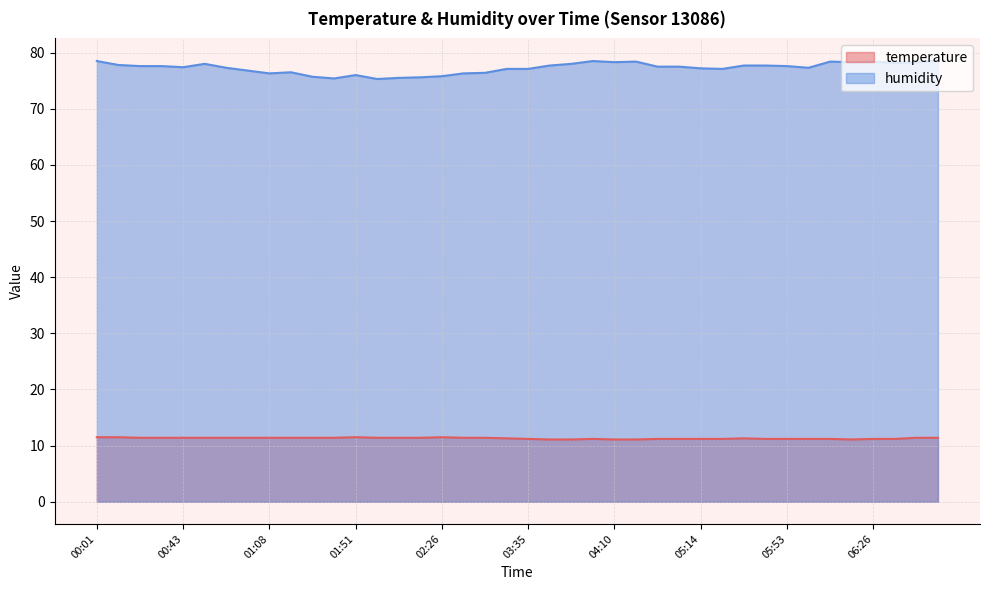

How many lines are shown in the chart?

2